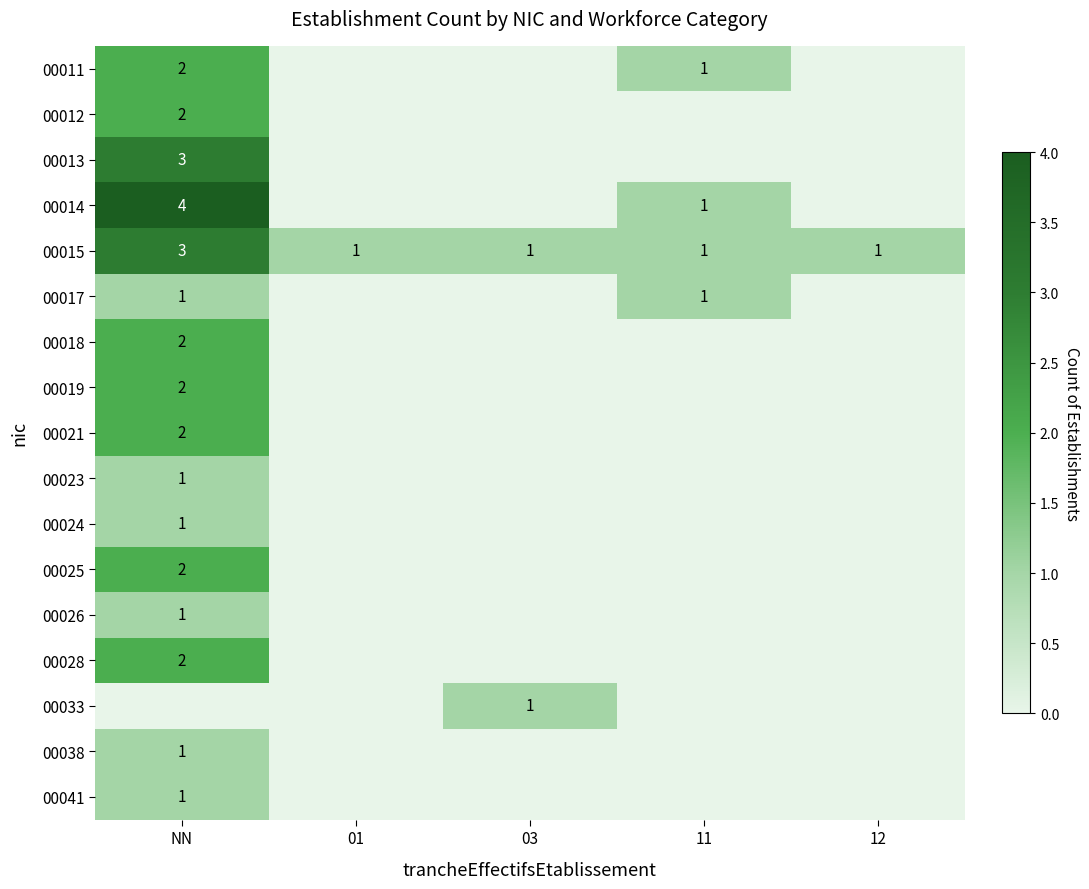

The value of 00033 at 03 is 1. True or false?

True